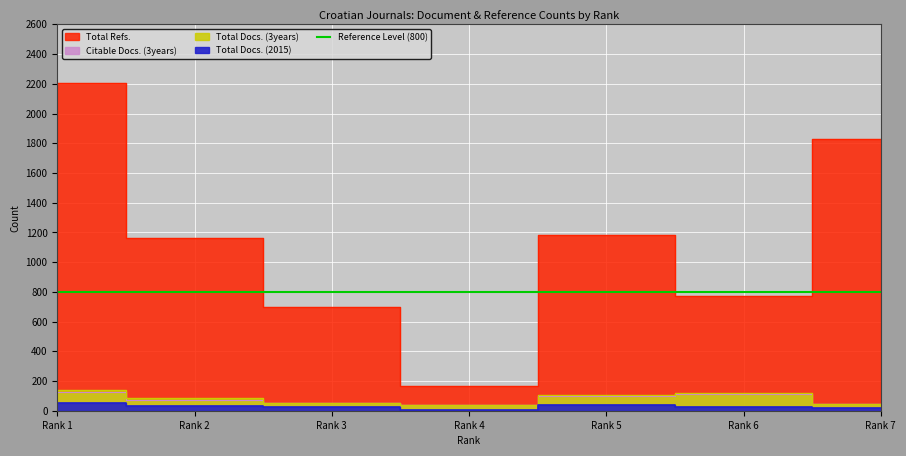

Is the value of Citable Docs. (3years) at Rank 1 greater than the value of Total Docs. (3years) at Rank 1?

No